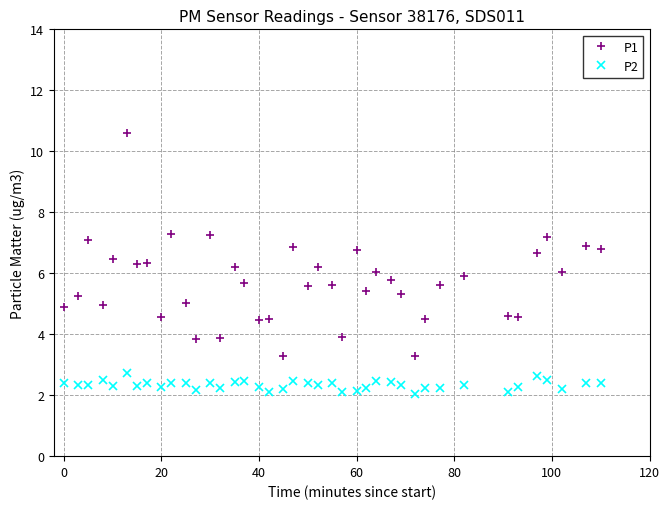

What is the difference between the maximum and minimum values in the P2 series?

0.7